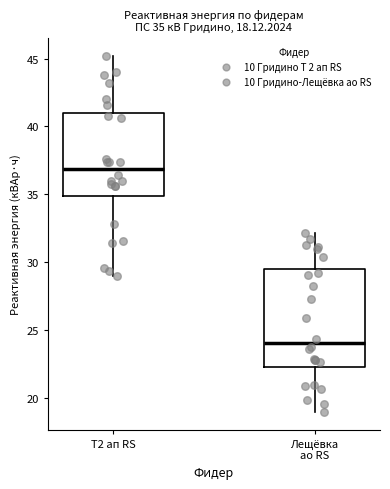

Which box has the lowest median line?

Лещёвка ао RS